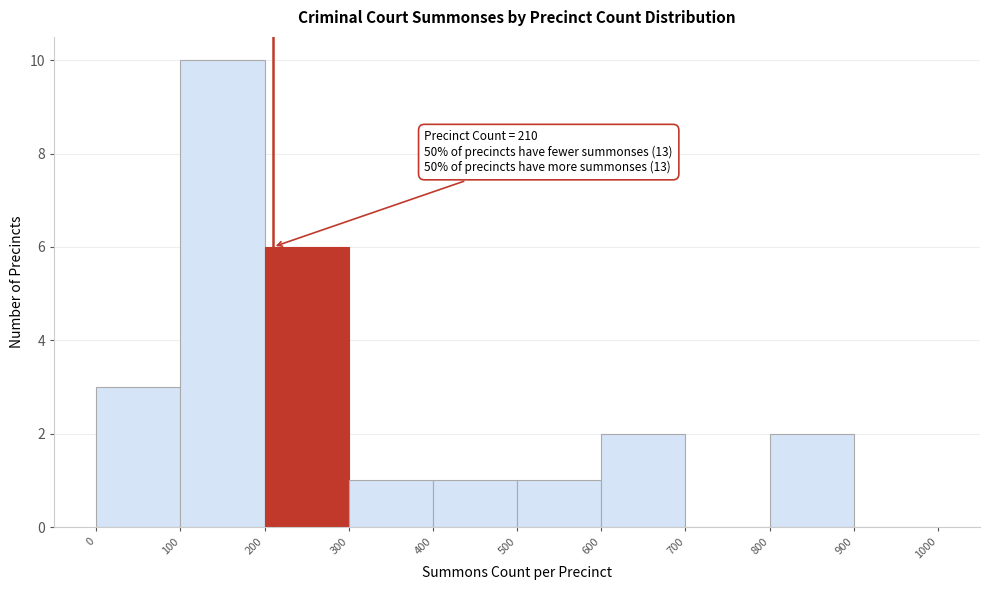

Which range on the x-axis has the tallest bar?

100 to 200